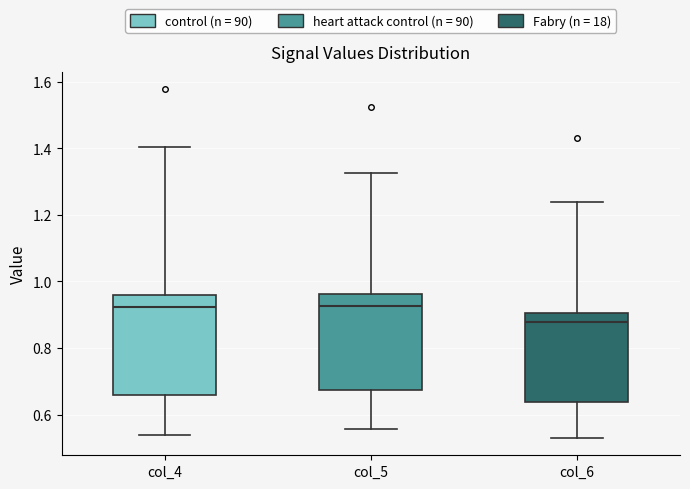

Reading left to right, read every box against the y-axis: the position of its median line, the range the box covers, and the ends of its whiskers. The values are not printed on the chart, so give them approximately, as read against the axis.

col_4: median 0.92, box 0.66 to 0.96, whiskers 0.54 to 1.40
col_5: median 0.92, box 0.68 to 0.96, whiskers 0.56 to 1.32
col_6: median 0.88, box 0.64 to 0.90, whiskers 0.52 to 1.24